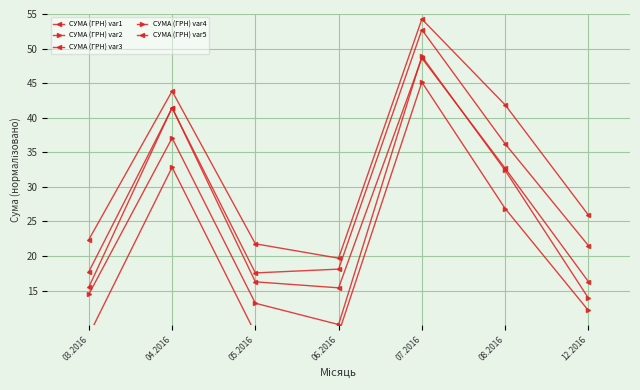

What is the value of the СУМА (ГРН) var3 point at the 7th from the left?

21.5